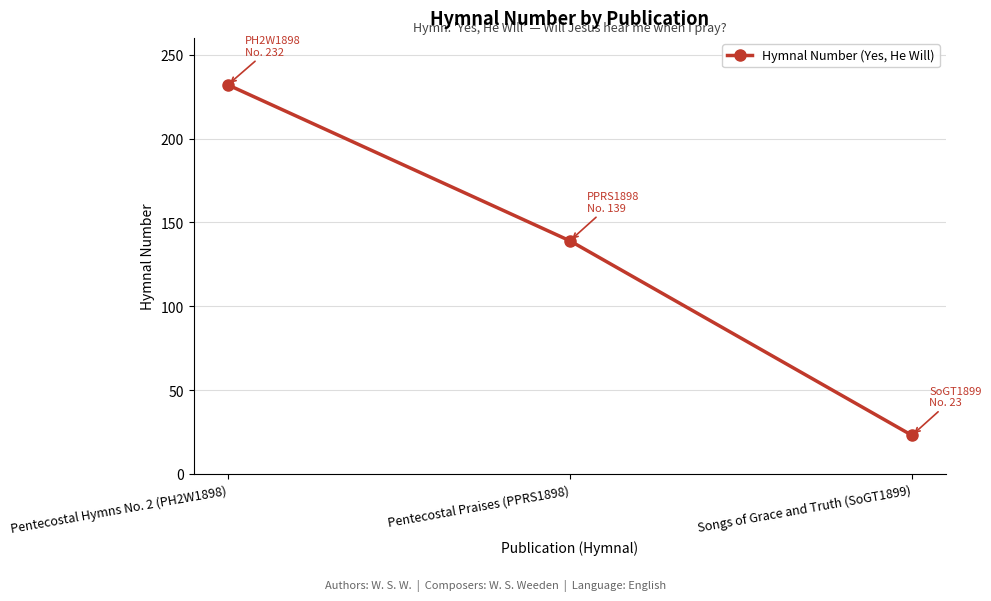

How many values are below 139?

1